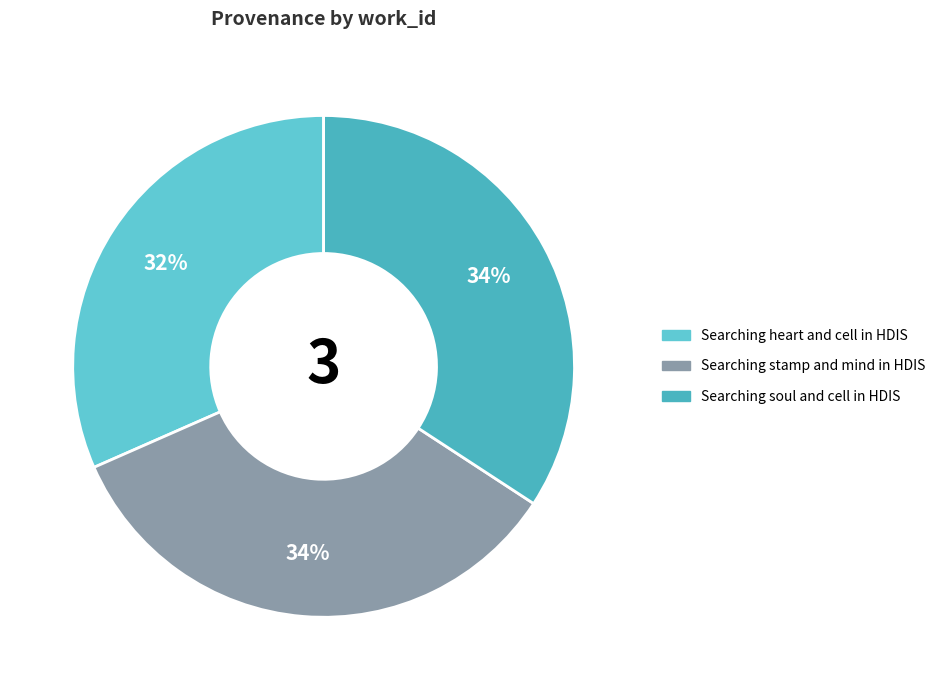

Is there a majority slice in this chart?

No